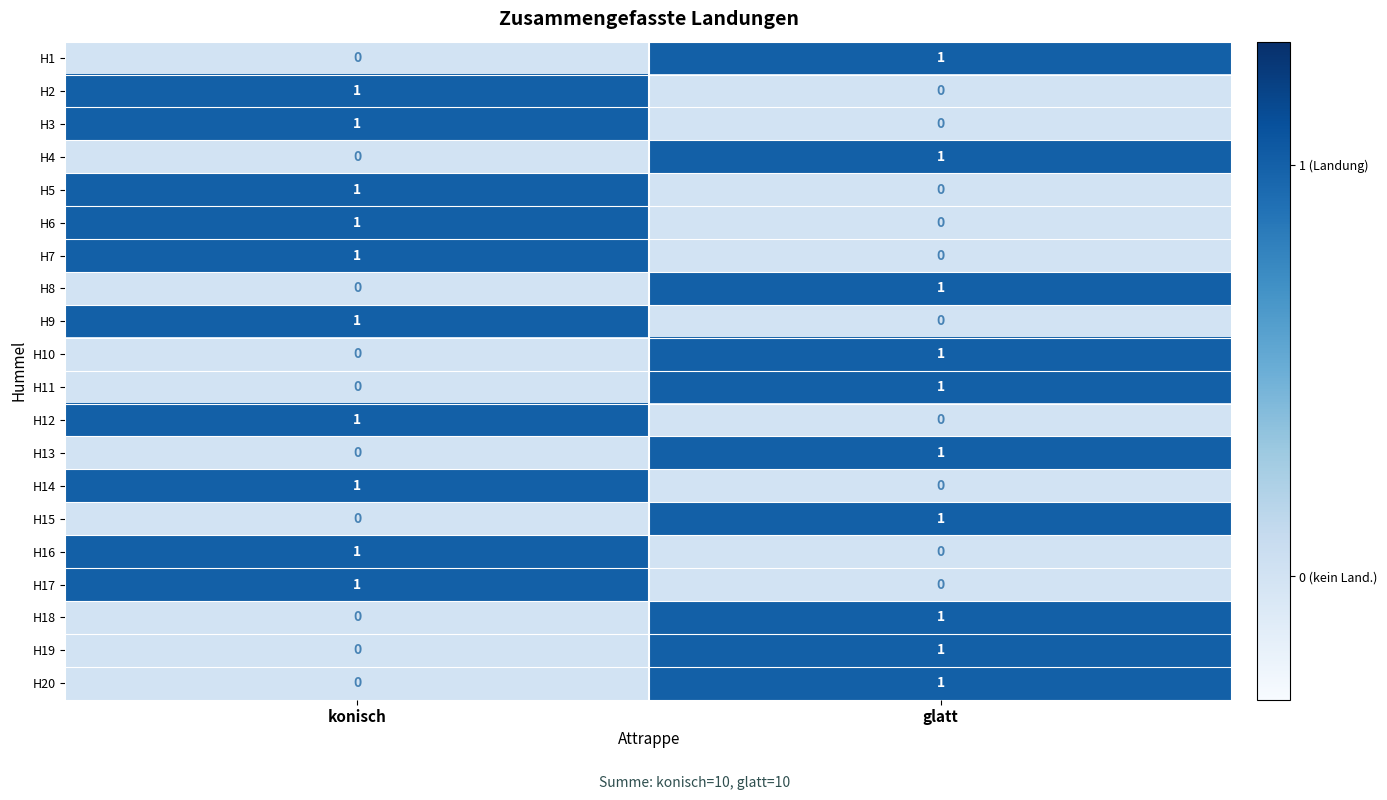

At which label does H4 reach its minimum?

konisch